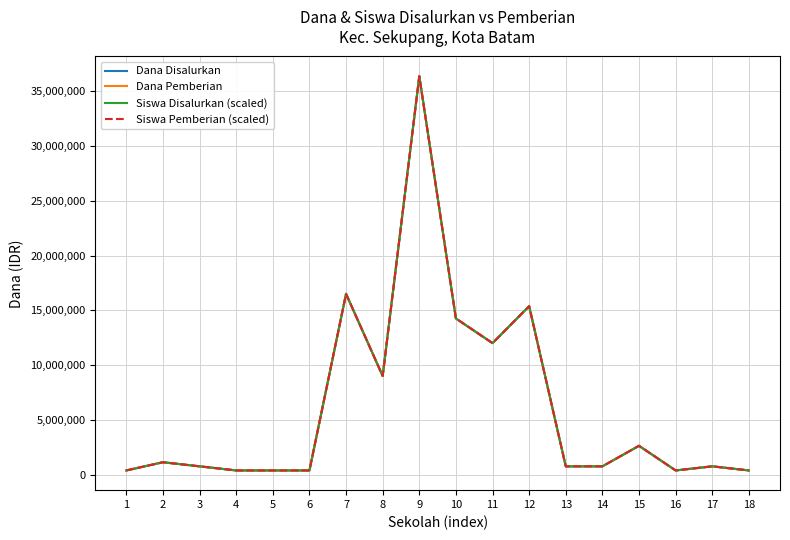

Between 2 and 3, which series saw the biggest shift?

Dana Disalurkan